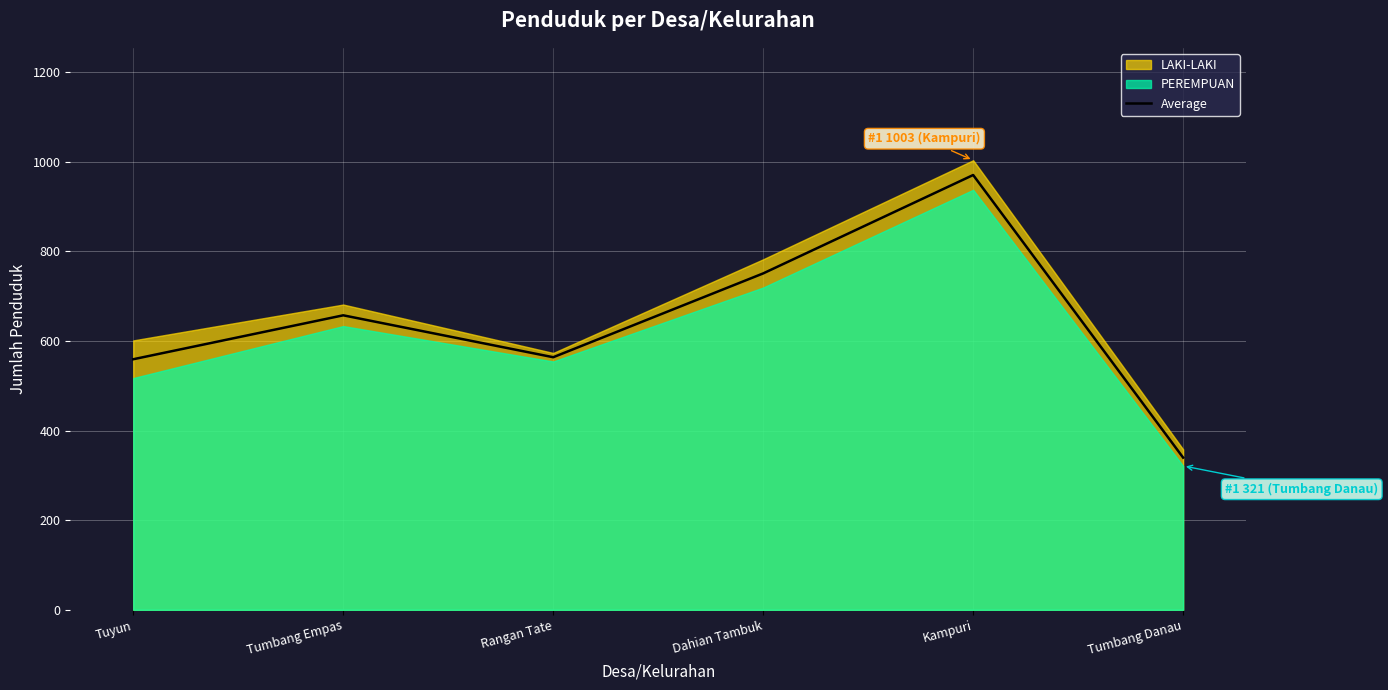

What is the difference between the values at Tumbang Empas and Tumbang Danau?

317.5